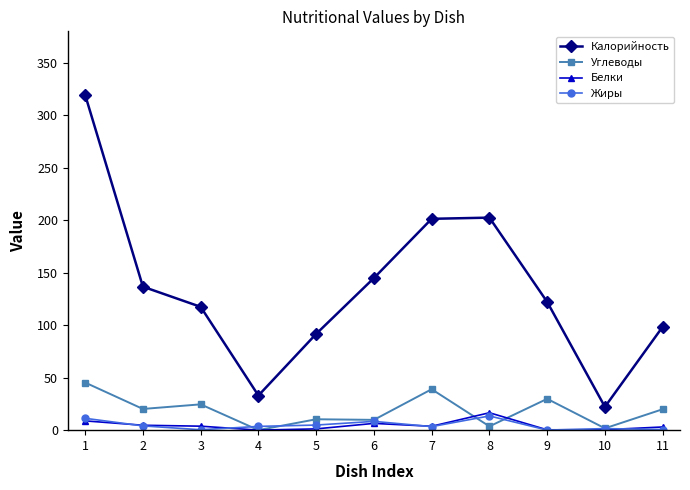

True or false: Калорийность and Белки cross at least once.

False